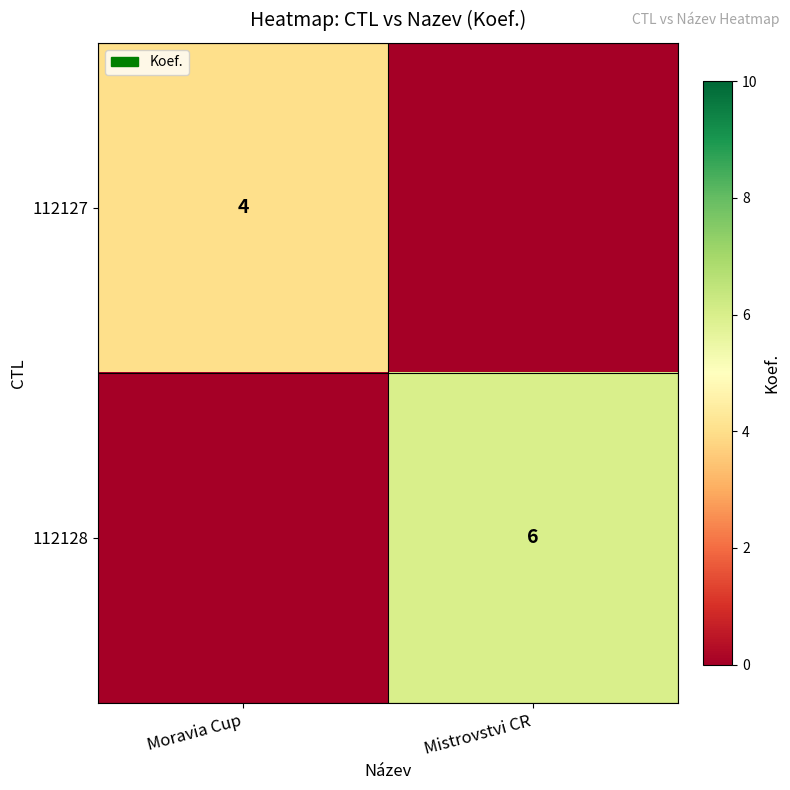

The value of 112127 at Moravia Cup is 5. True or false?

False